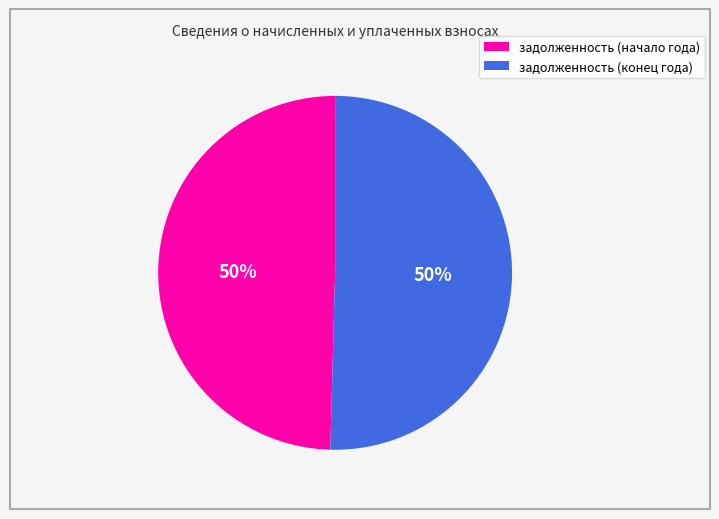

To the nearest percent, what percentage of the pie is задолженность (конец года)?

50%